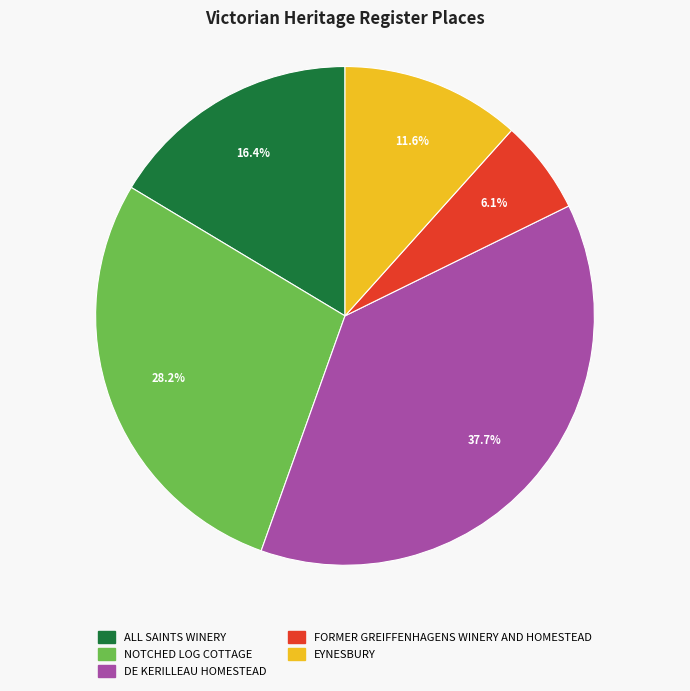

Is it true that NOTCHED LOG COTTAGE is 23% of the pie?

False